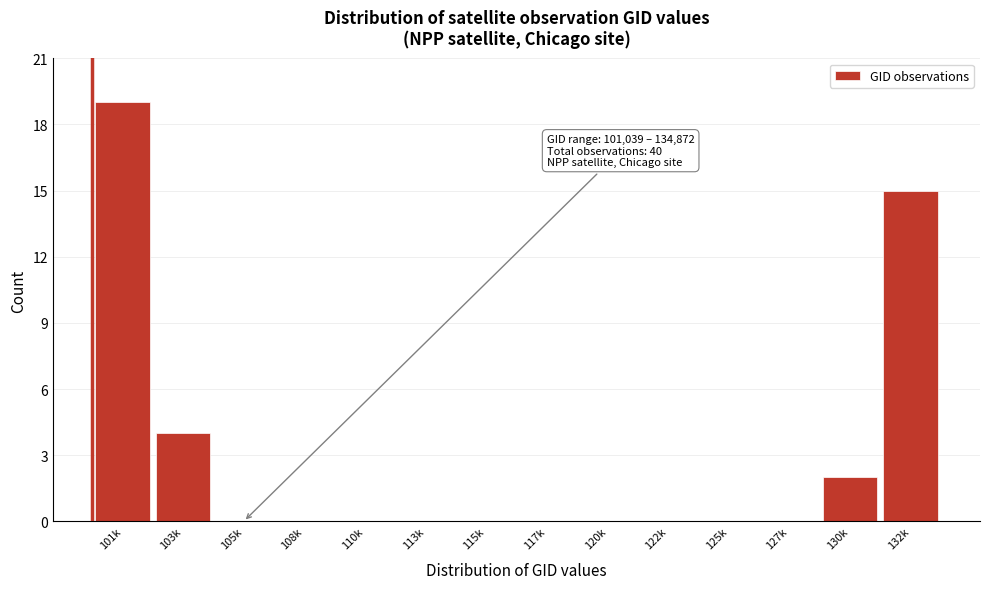

Reading right to left, extract all data points from this chart.

132k=15	130k=2	127k=0	125k=0	122k=0	120k=0	117k=0	115k=0	113k=0	110k=0	108k=0	105k=0	103k=4	101k=19